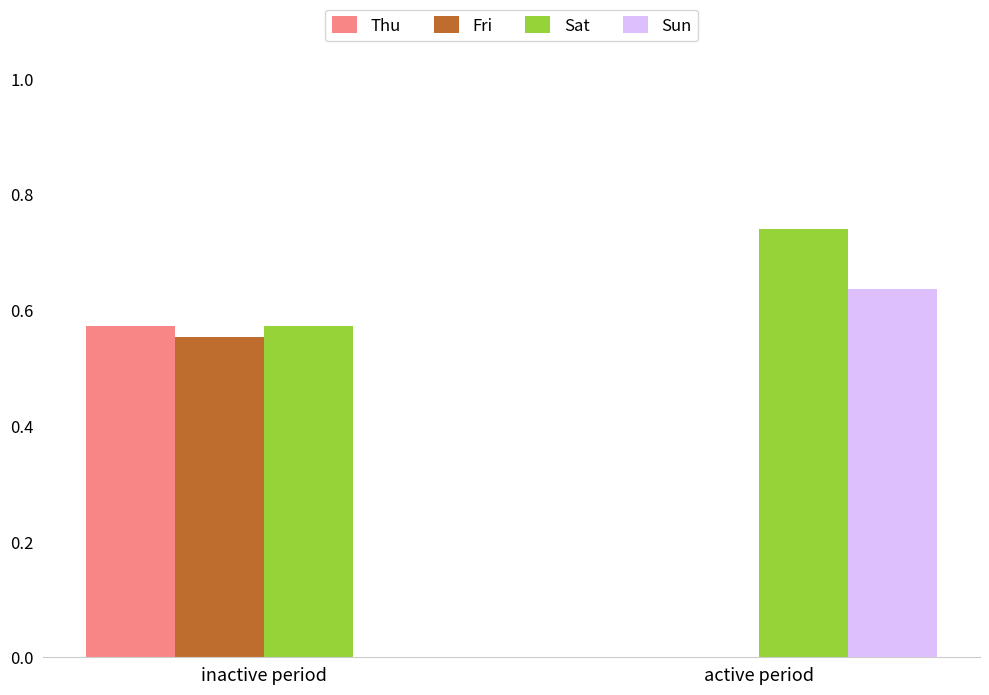

Are the bars grouped side by side (vs. stacked)?

Yes